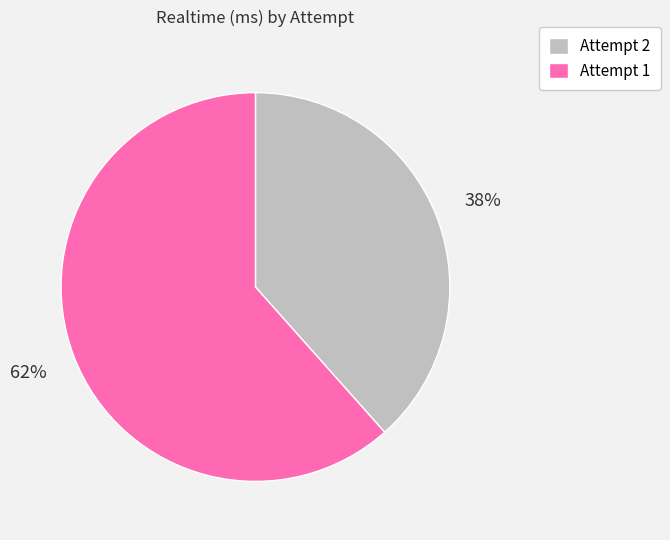

What percentage is the Attempt 2 slice, to the nearest percent?

38%